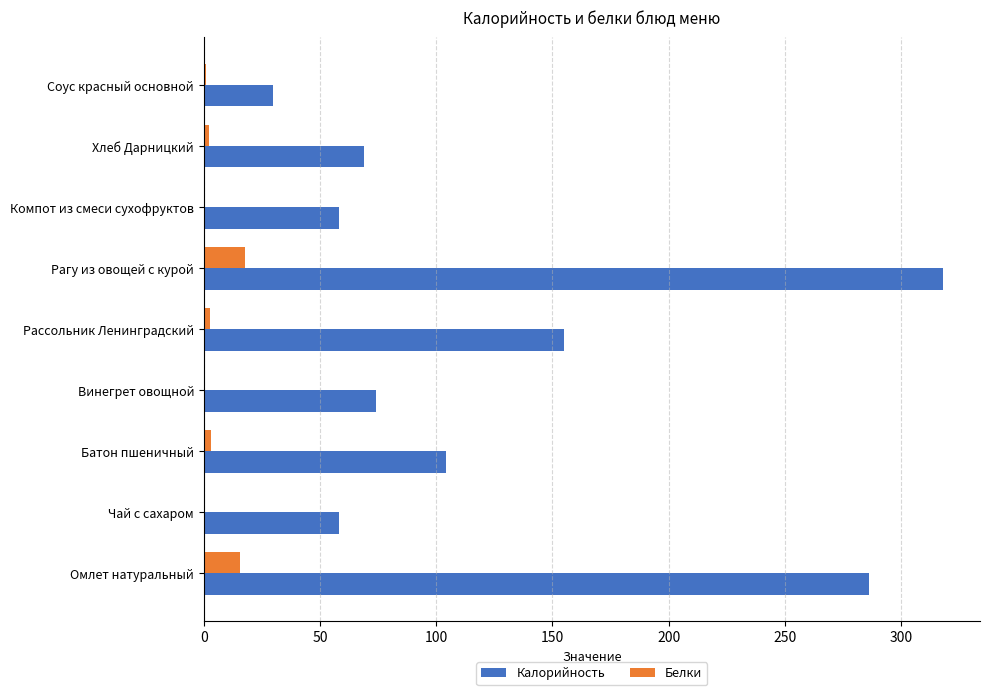

How many categories are shown in the chart?

9